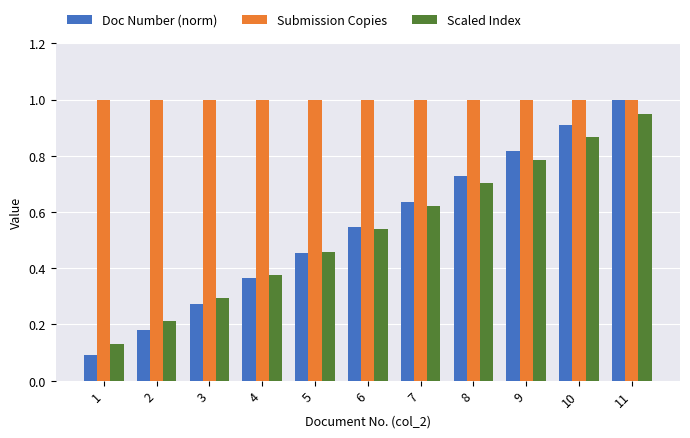

What is the sum of all Scaled Index values?

6.0